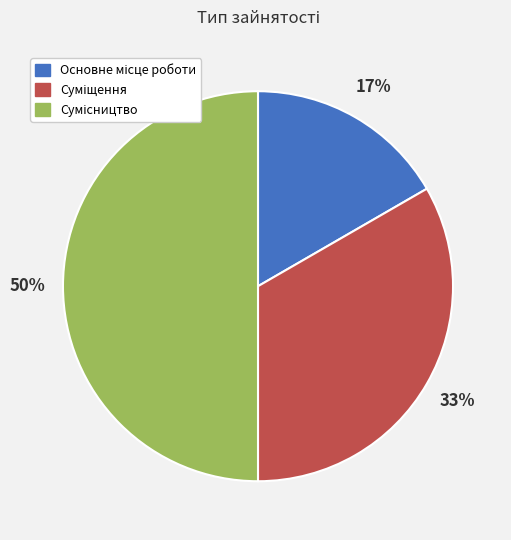

Count the number of slices in the pie.

3